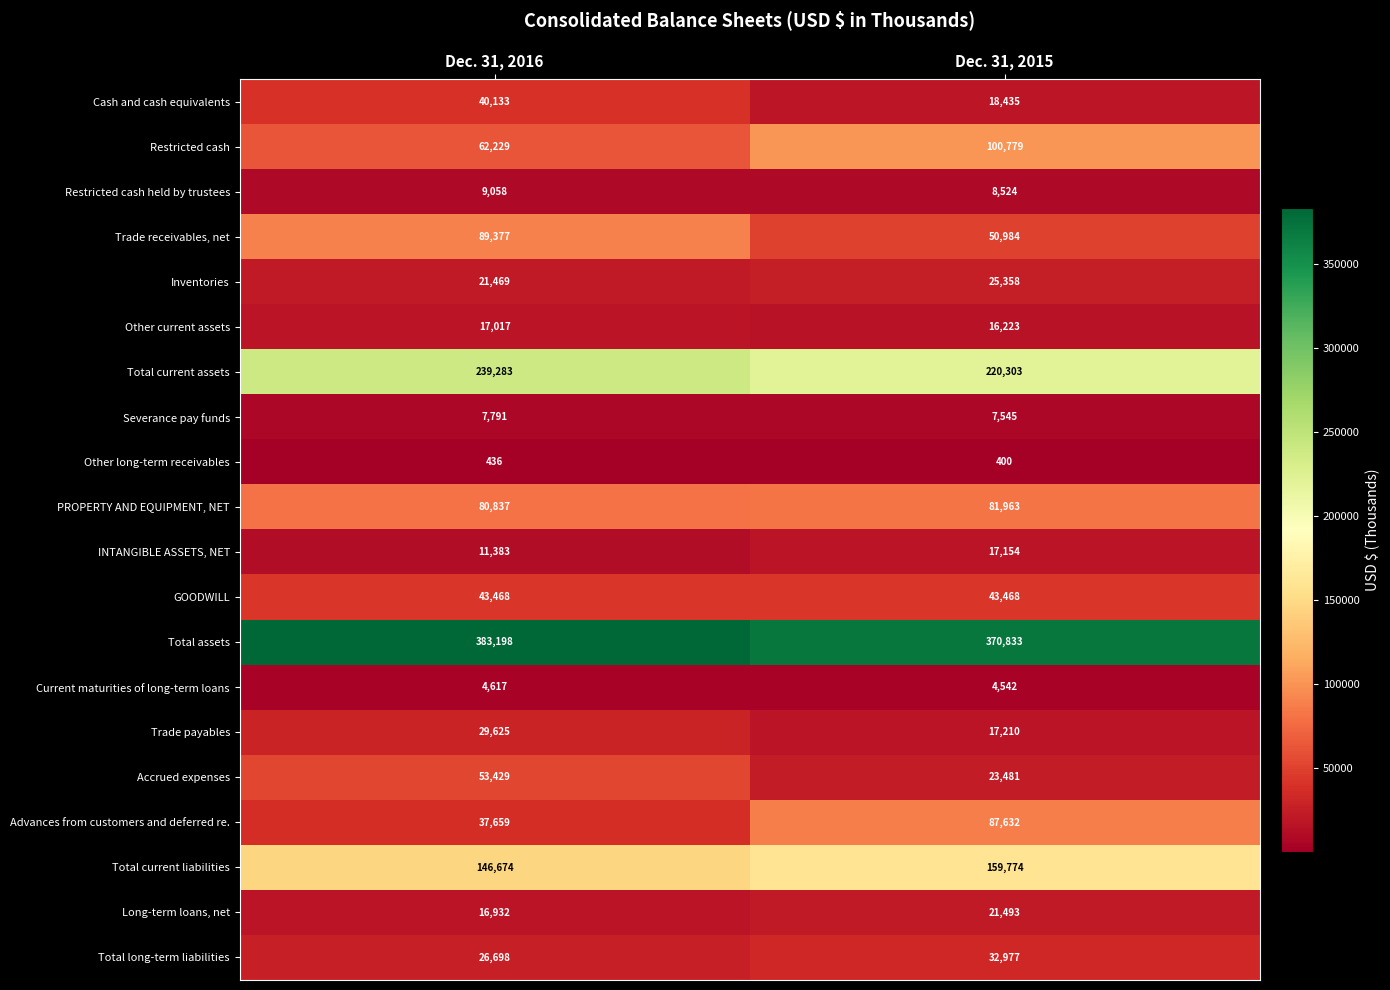

Between Dec. 31, 2016 and Dec. 31, 2015, which series saw the biggest shift?

Advances from customers and deferred re.